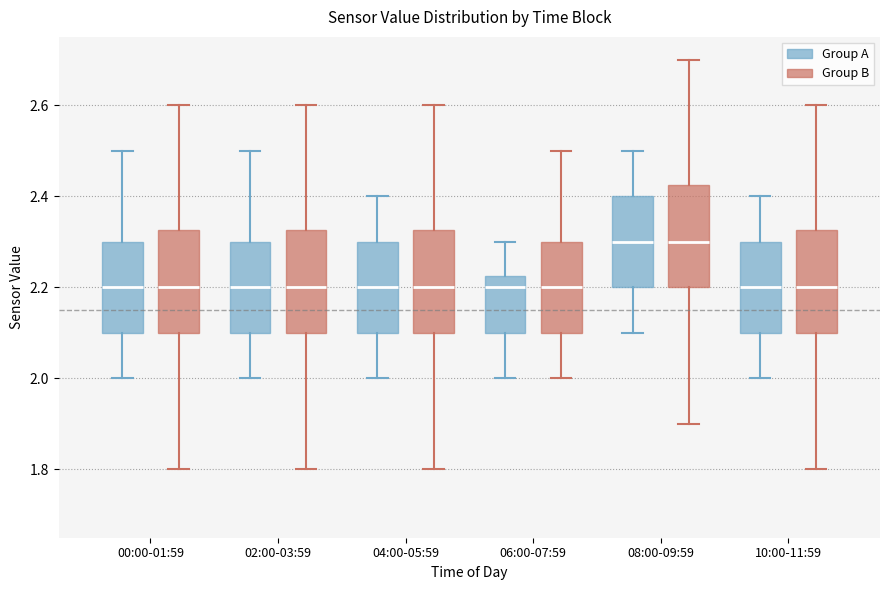

Reading left to right, transcribe this box plot: for each box, give where its median line is, the range the box spans, and where its two whiskers end, as read against the y-axis. The values are not printed on the chart, so give them approximately, as read against the axis.

00:00-01:59 (Group A): median 2.20, box 2.10 to 2.30, whiskers 2.00 to 2.50
00:00-01:59 (Group B): median 2.20, box 2.10 to 2.32, whiskers 1.80 to 2.60
02:00-03:59 (Group A): median 2.20, box 2.10 to 2.30, whiskers 2.00 to 2.50
02:00-03:59 (Group B): median 2.20, box 2.10 to 2.32, whiskers 1.80 to 2.60
04:00-05:59 (Group A): median 2.20, box 2.10 to 2.30, whiskers 2.00 to 2.40
04:00-05:59 (Group B): median 2.20, box 2.10 to 2.32, whiskers 1.80 to 2.60
06:00-07:59 (Group A): median 2.20, box 2.10 to 2.22, whiskers 2.00 to 2.30
06:00-07:59 (Group B): median 2.20, box 2.10 to 2.30, whiskers 2.00 to 2.50
08:00-09:59 (Group A): median 2.30, box 2.20 to 2.40, whiskers 2.10 to 2.50
08:00-09:59 (Group B): median 2.30, box 2.20 to 2.42, whiskers 1.90 to 2.70
10:00-11:59 (Group A): median 2.20, box 2.10 to 2.30, whiskers 2.00 to 2.40
10:00-11:59 (Group B): median 2.20, box 2.10 to 2.32, whiskers 1.80 to 2.60